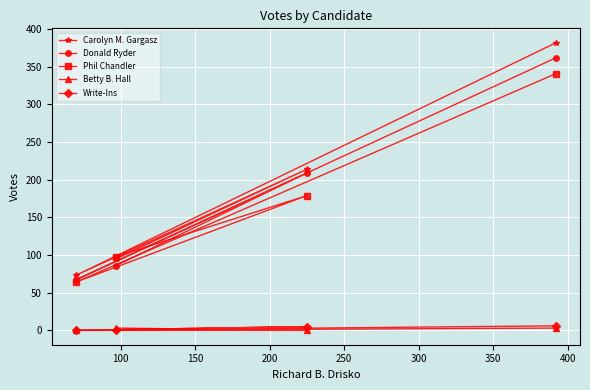

What is the maximum value shown in the chart?

382